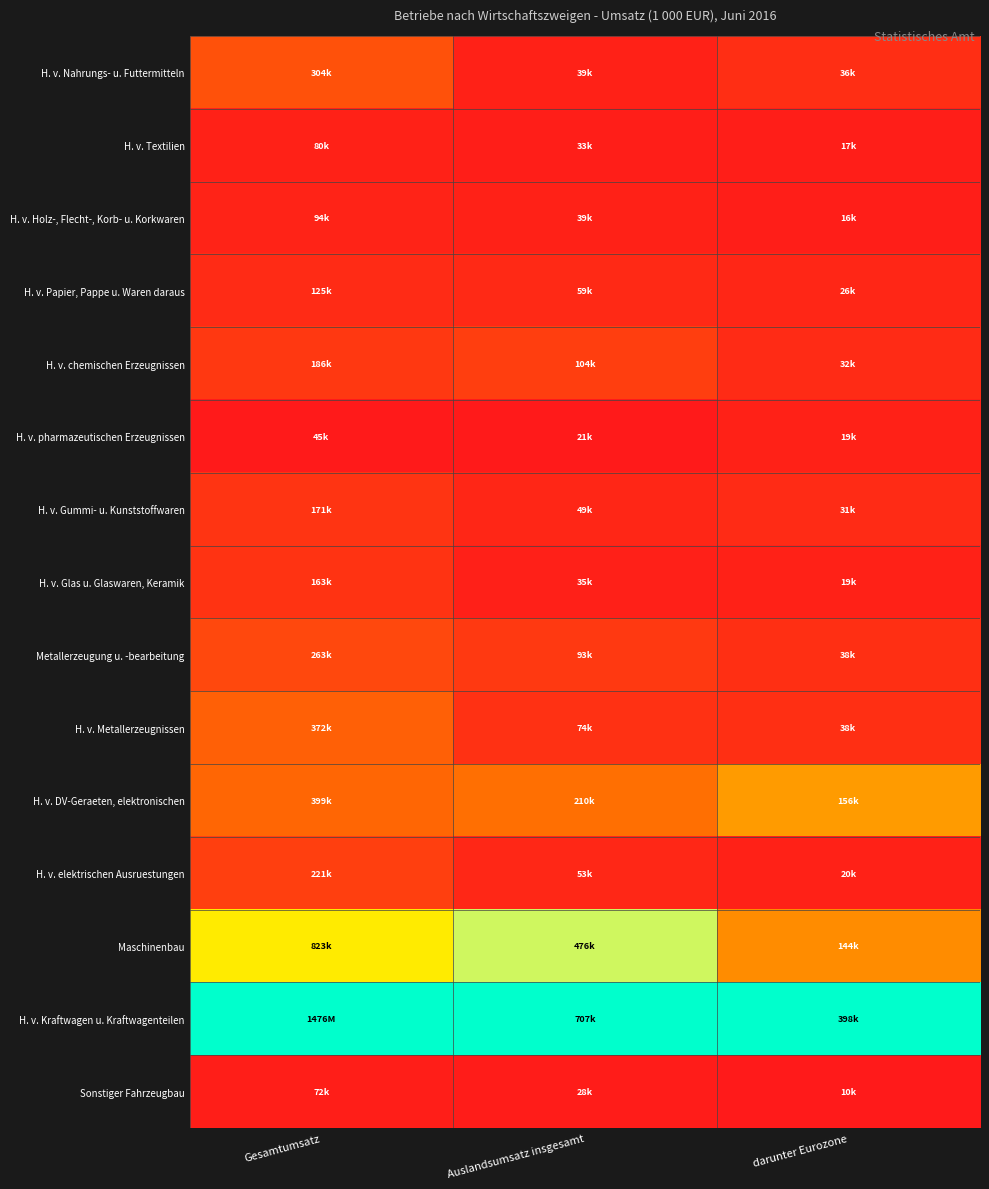

What is the total value across all series at darunter Eurozone?

2.2